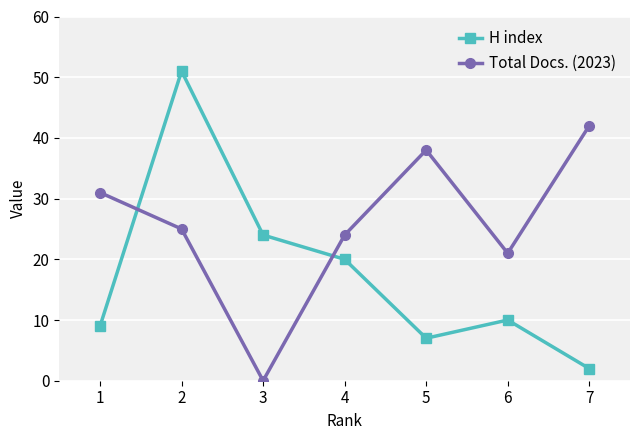

What is the difference between the maximum and minimum values in the H index series?

49